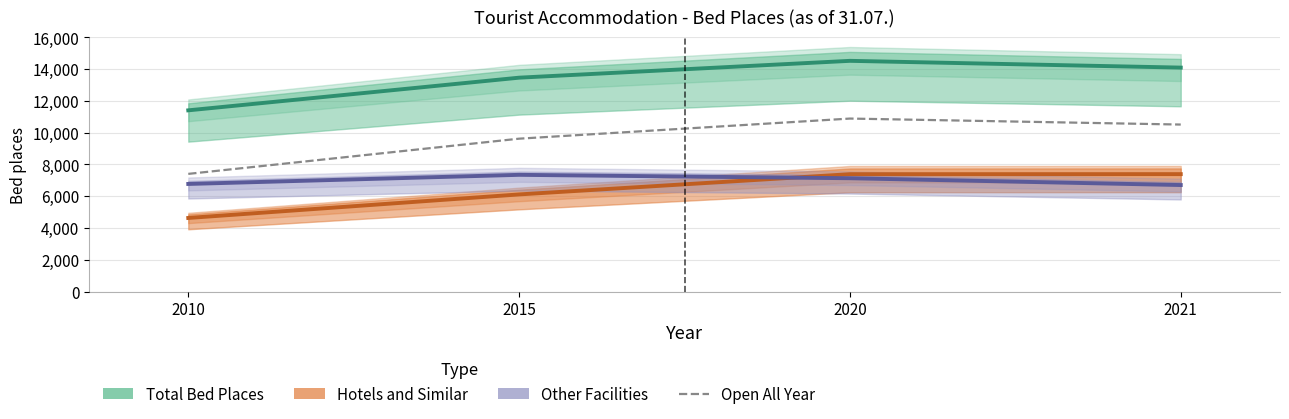

Which series has the largest total across all categories?

Total Bed Places